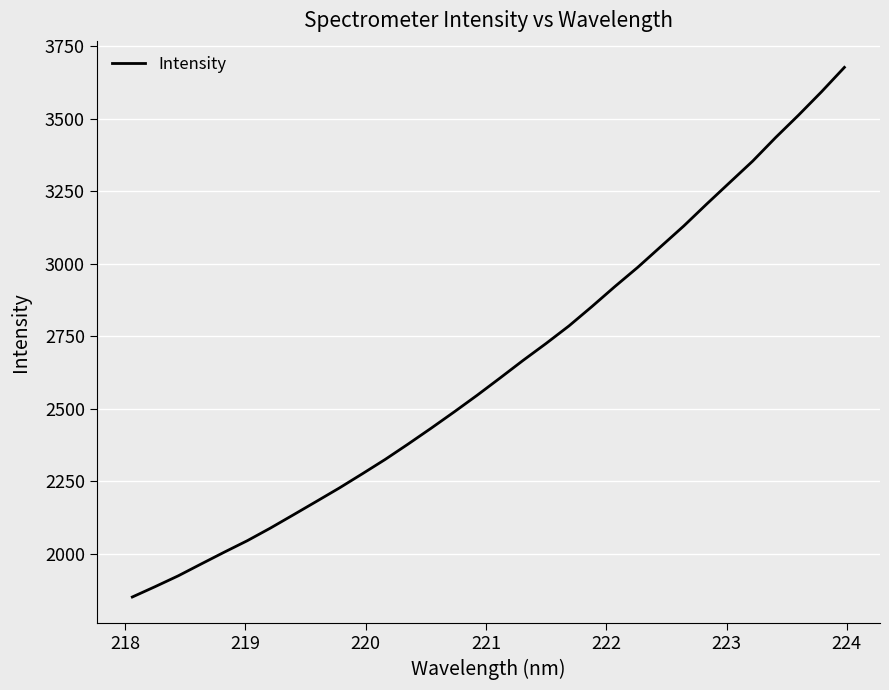

What is the minimum value shown in the chart?

1851.2